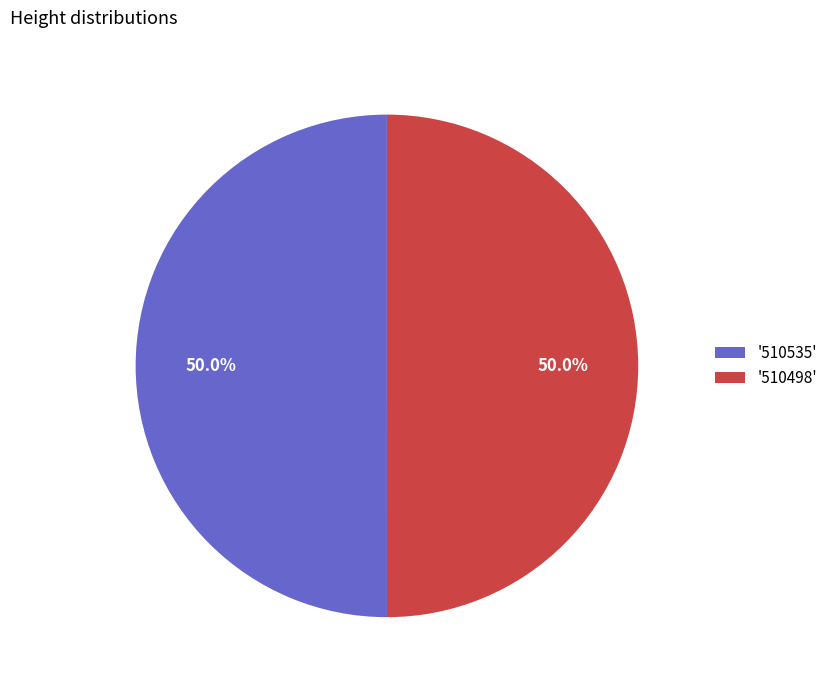

What percentage do '510535' and '510498' together represent?

100.0%